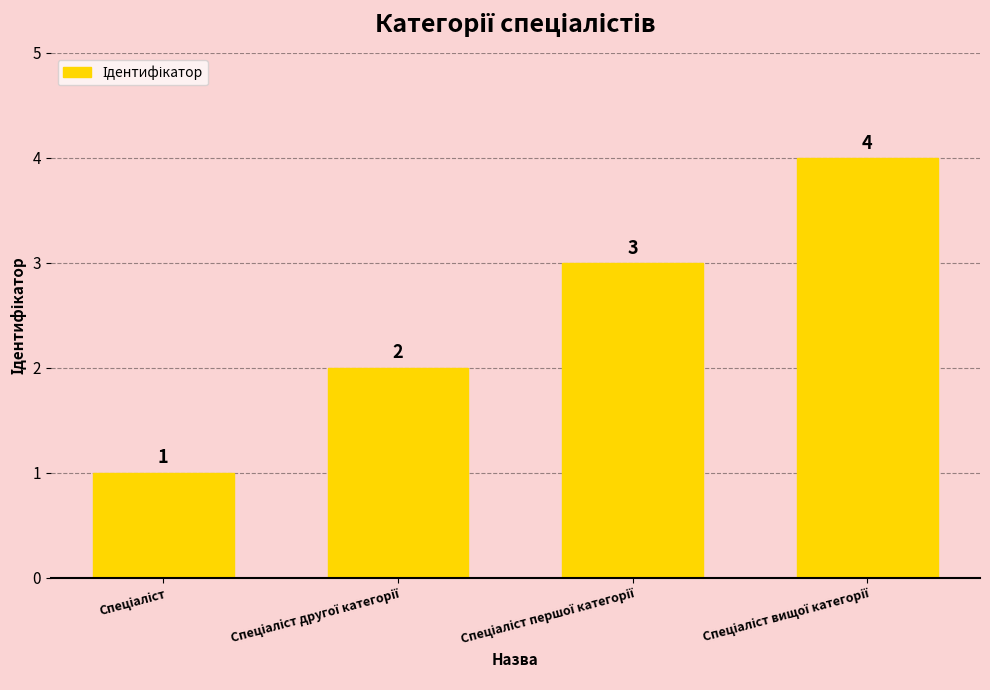

Reading right to left, transcribe all the data shown in this chart.

4	3	2	1